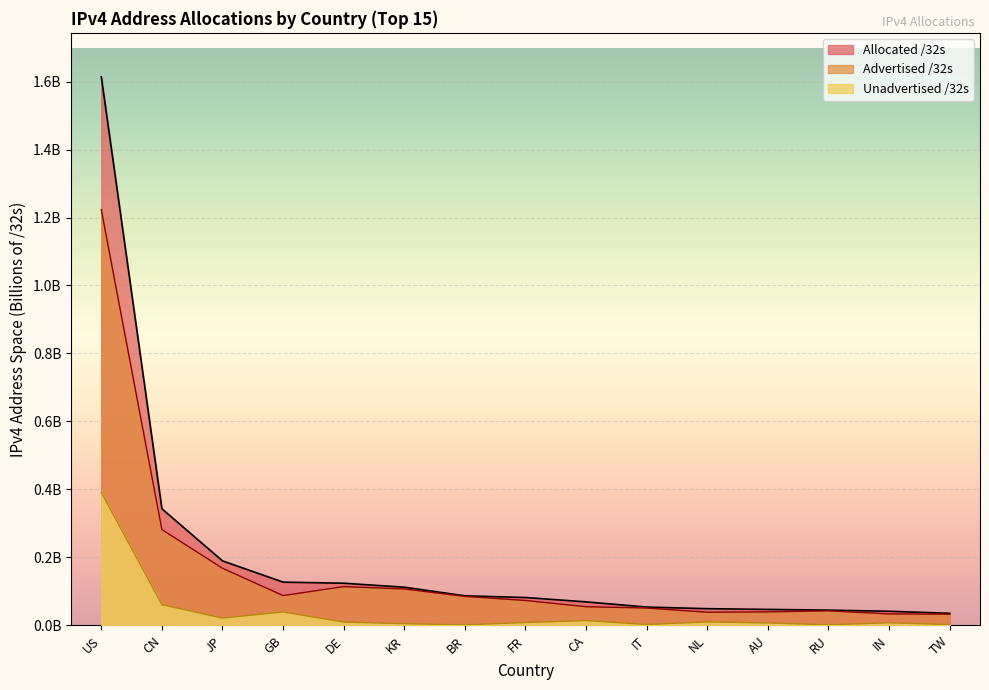

Which series has the widest spread of values?

Allocated /32s